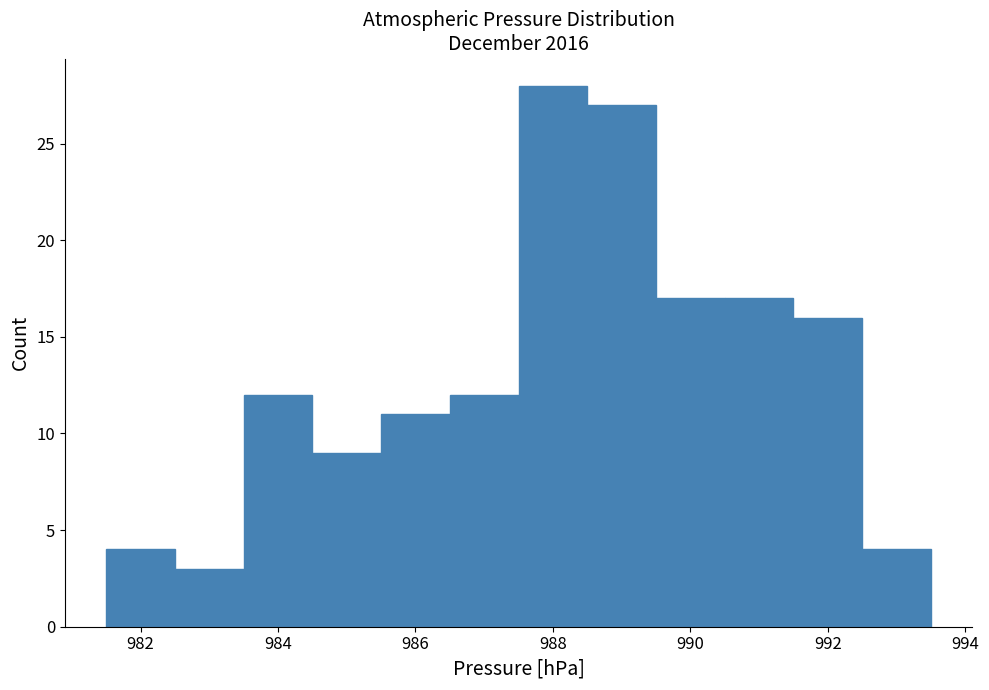

Reading left to right, list every bar in this chart as the range it spans on the x-axis followed by its height. Neither the bar edges nor the heights are printed on the chart, so give them approximately, as read against the axes.

981.5 to 982.5: 4
982.5 to 983.5: 3
983.5 to 984.5: 12
984.5 to 985.5: 9
985.5 to 986.5: 11
986.5 to 987.5: 12
987.5 to 988.5: 28
988.5 to 989.5: 27
989.5 to 990.5: 17
990.5 to 991.5: 17
991.5 to 992.5: 16
992.5 to 993.5: 4